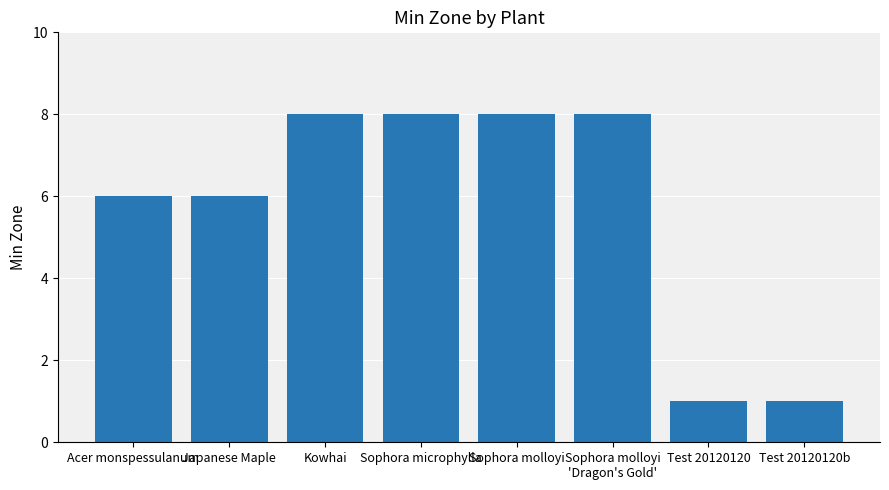

How many bars are there in total?

8